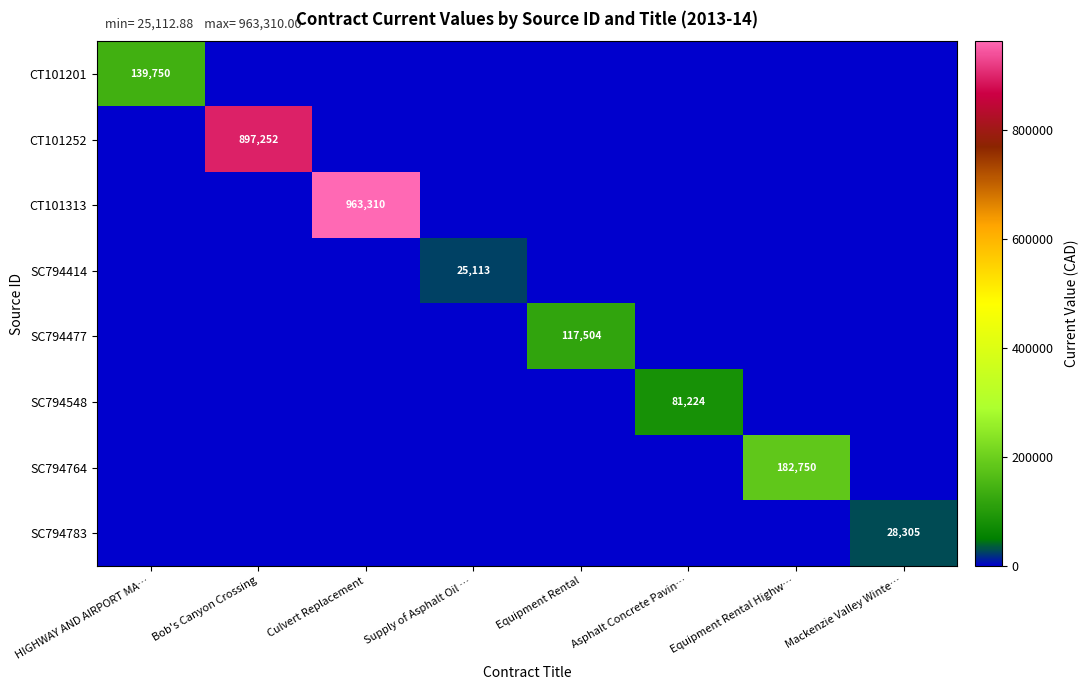

At which category is the sum across all series the highest?

Culvert Replacement